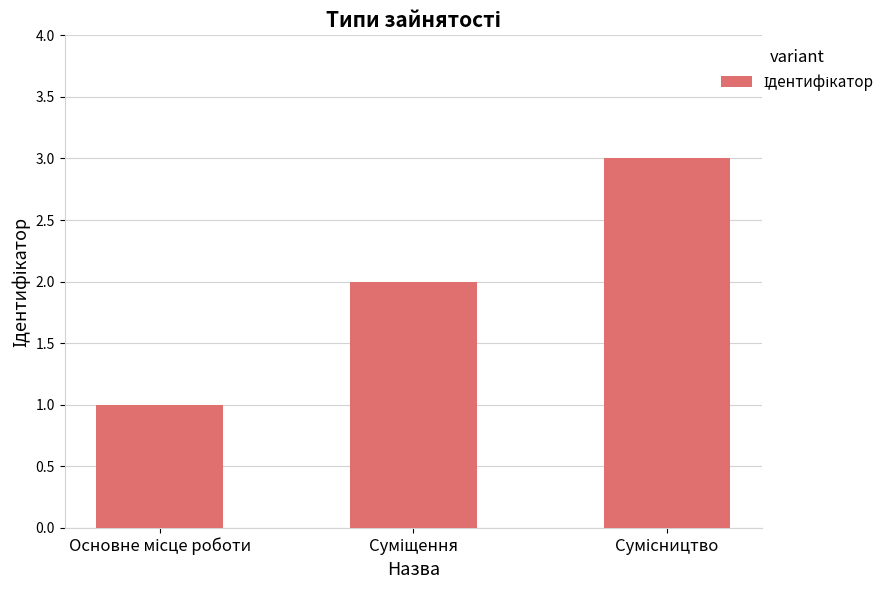

What is the sum of all values?

6